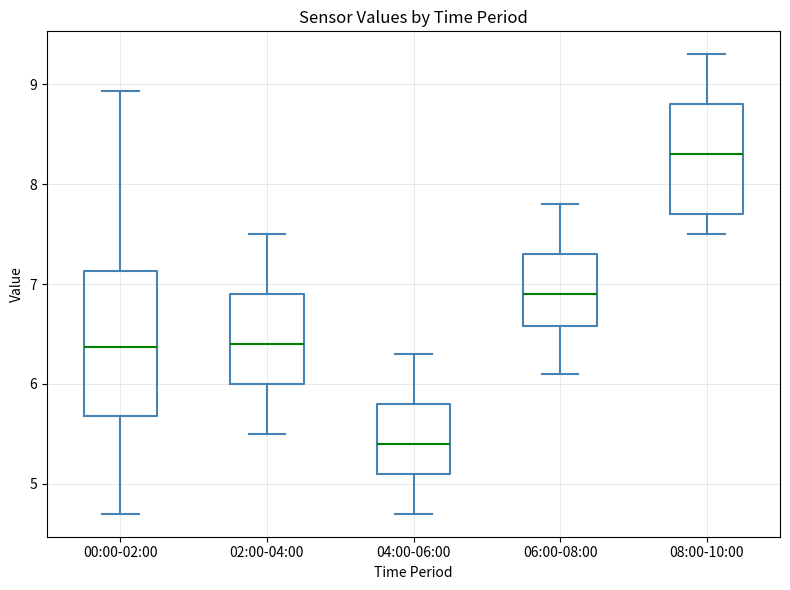

Reading left to right, transcribe this box plot: for each box, give where its median line is, the range the box spans, and where its two whiskers end, as read against the y-axis. The values are not printed on the chart, so give them approximately, as read against the axis.

00:00-02:00: median 6.4, box 5.7 to 7.1, whiskers 4.7 to 8.9
02:00-04:00: median 6.4, box 6.0 to 6.9, whiskers 5.5 to 7.5
04:00-06:00: median 5.4, box 5.1 to 5.8, whiskers 4.7 to 6.3
06:00-08:00: median 6.9, box 6.6 to 7.3, whiskers 6.1 to 7.8
08:00-10:00: median 8.3, box 7.7 to 8.8, whiskers 7.5 to 9.3